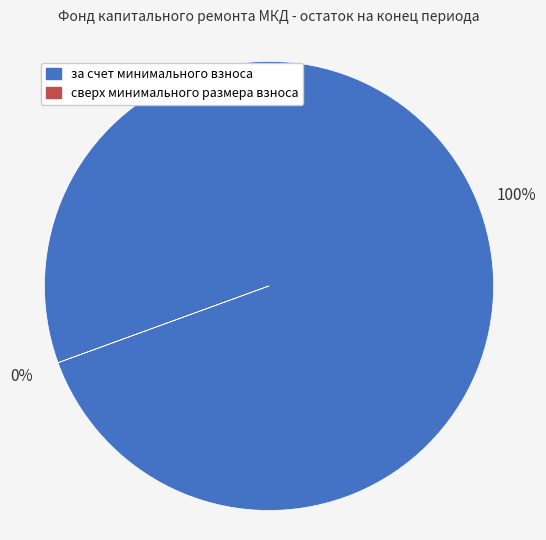

Is there any slice that represents more than half of the pie?

Yes